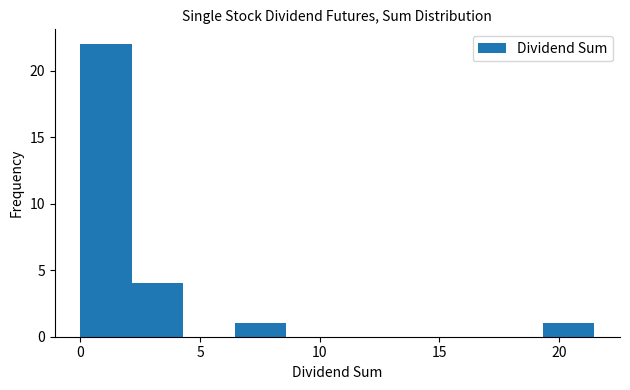

Reading left to right, transcribe this chart: for each bar, give the range it covers on the x-axis and its height. Neither the bar edges nor the heights are printed on the chart, so give them approximately, as read against the axes.

0.0 to 2.0: 22
2.0 to 4.5: 4
4.5 to 6.5: 0
6.5 to 8.5: 1
8.5 to 10.5: 0
10.5 to 13.0: 0
13.0 to 15.0: 0
15.0 to 17.0: 0
17.0 to 19.5: 0
19.5 to 21.5: 1